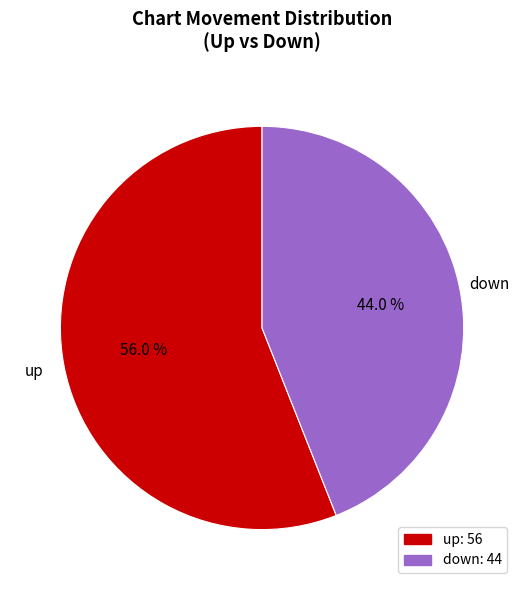

To the nearest percent, what percentage of the pie is up?

56%